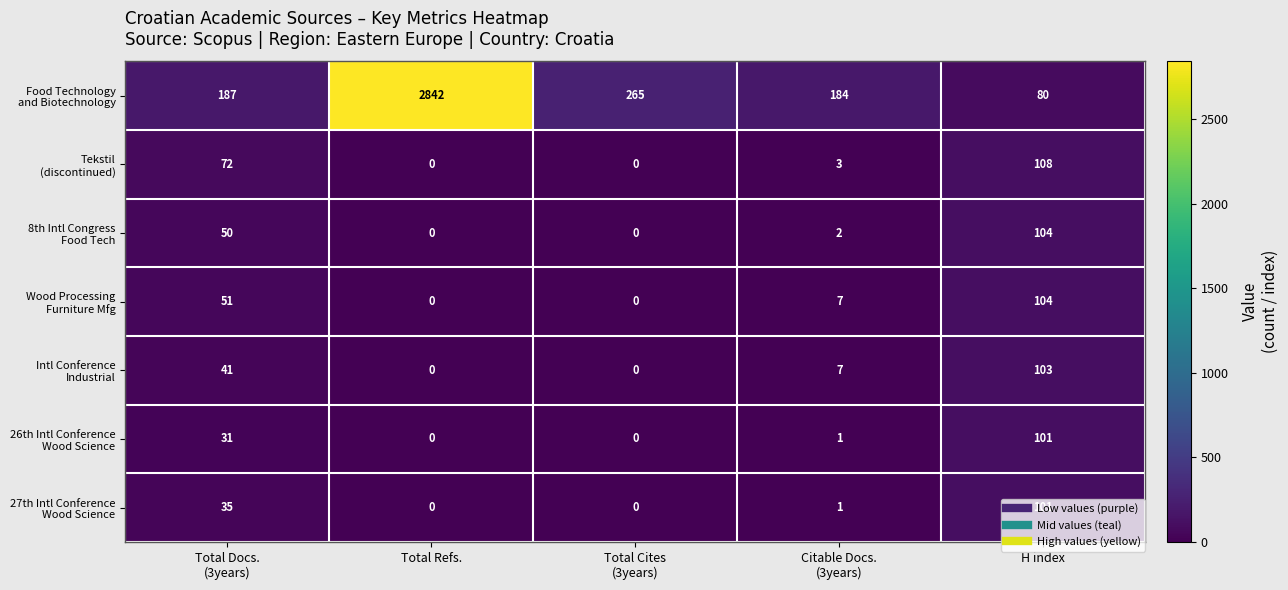

At which category is the sum across all series the highest?

Total Refs.